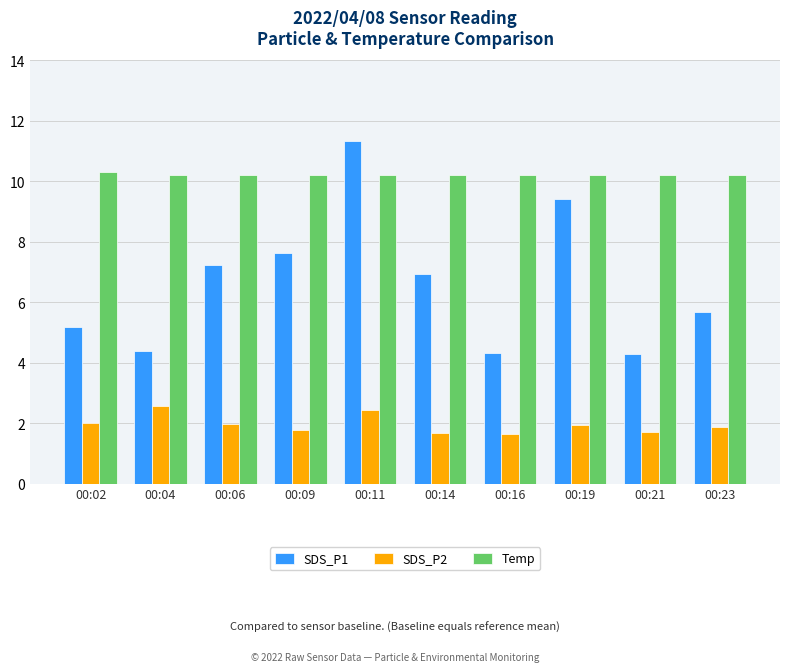

What are all the series names shown in the legend?

SDS_P1, SDS_P2, Temp